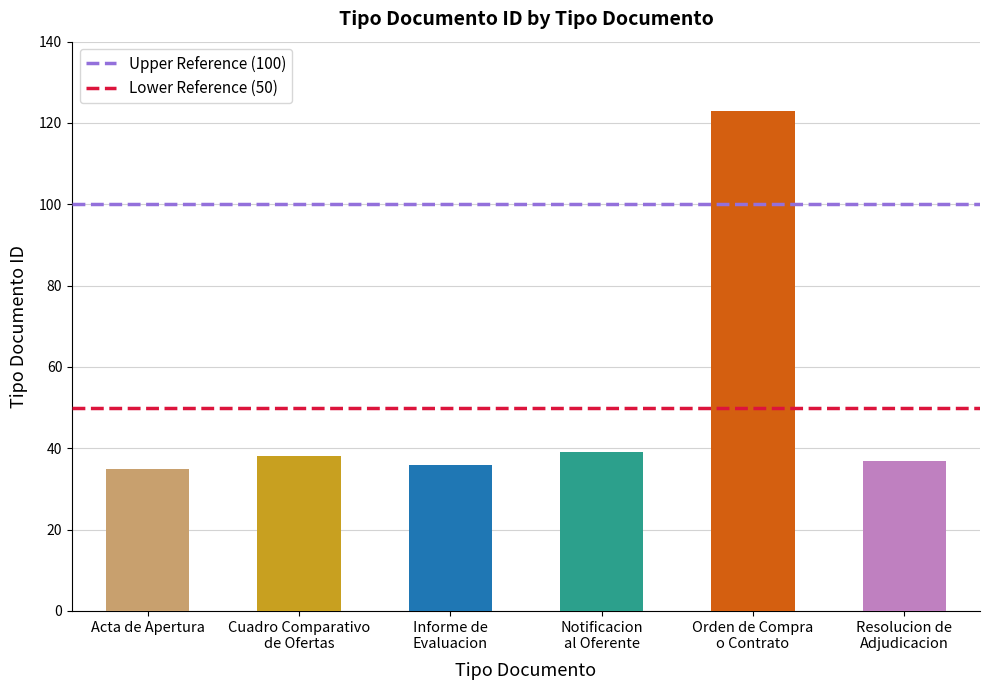

How many distinct data groups are displayed?

2